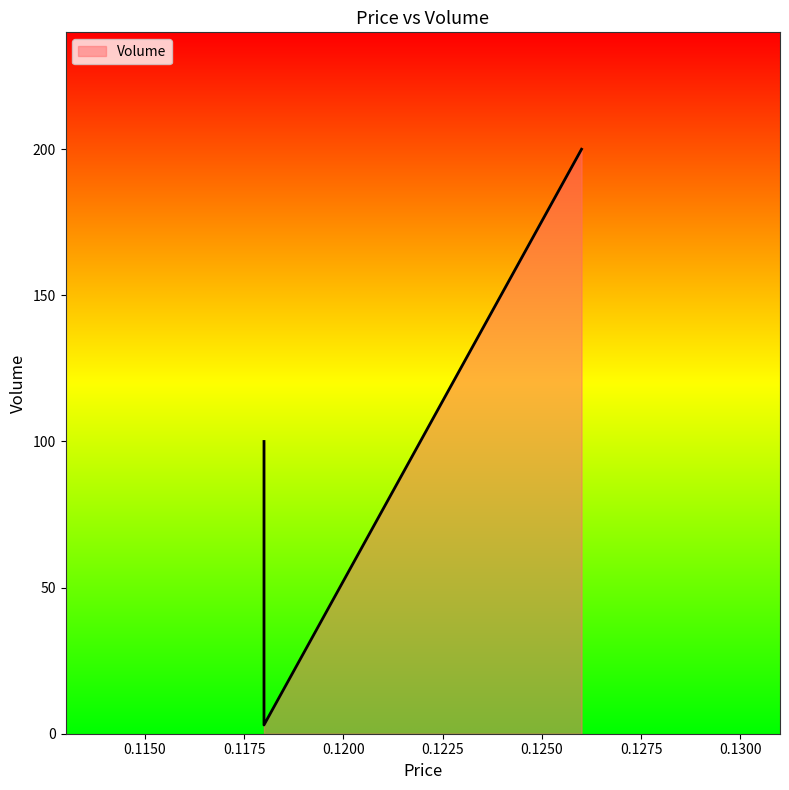

How many data points are less than 100?

1